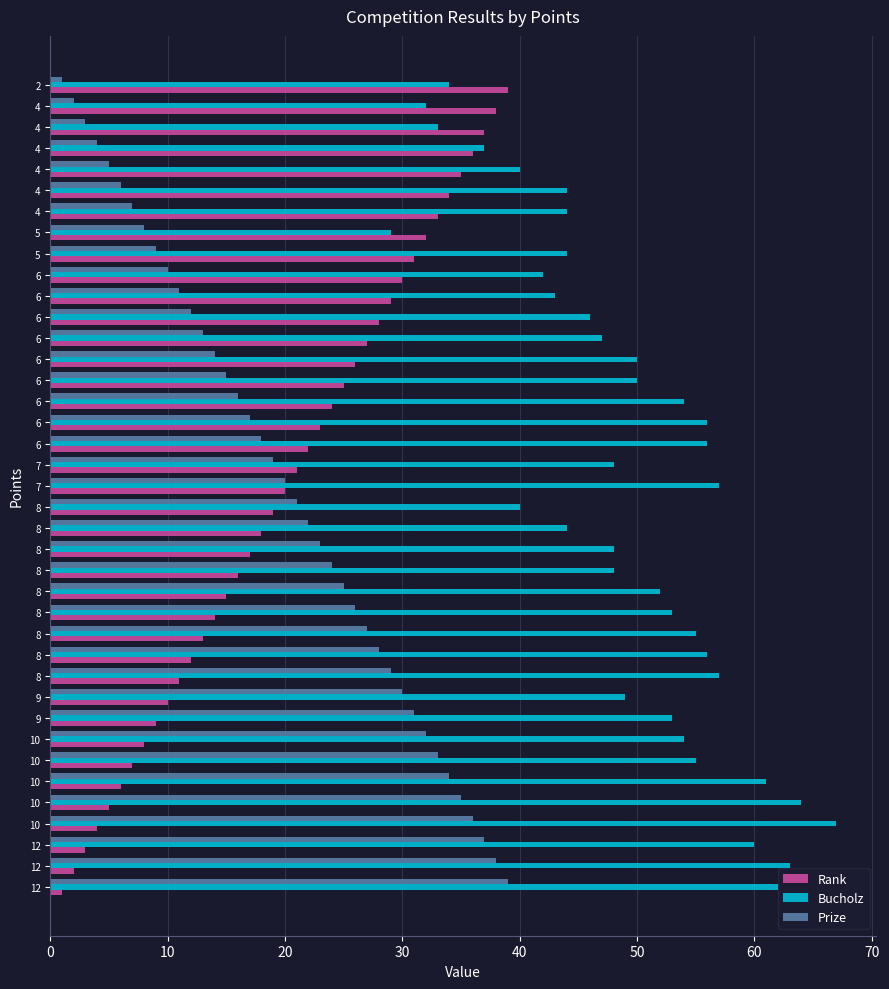

What are all the series names shown in the legend?

Rank, Bucholz, Prize